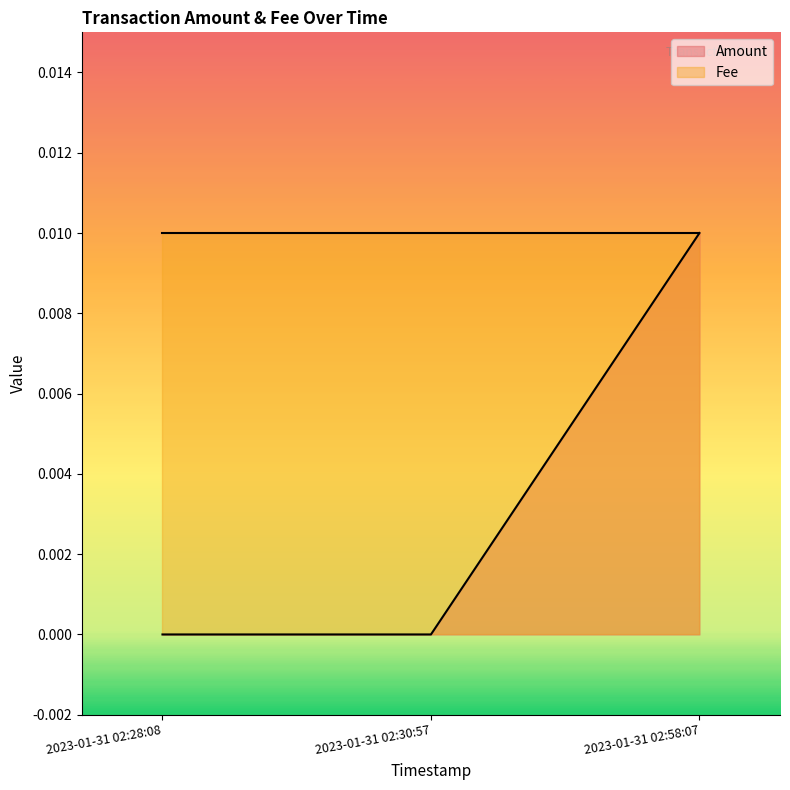

At which label is the value closest to 0?

2023-01-31 02:28:08